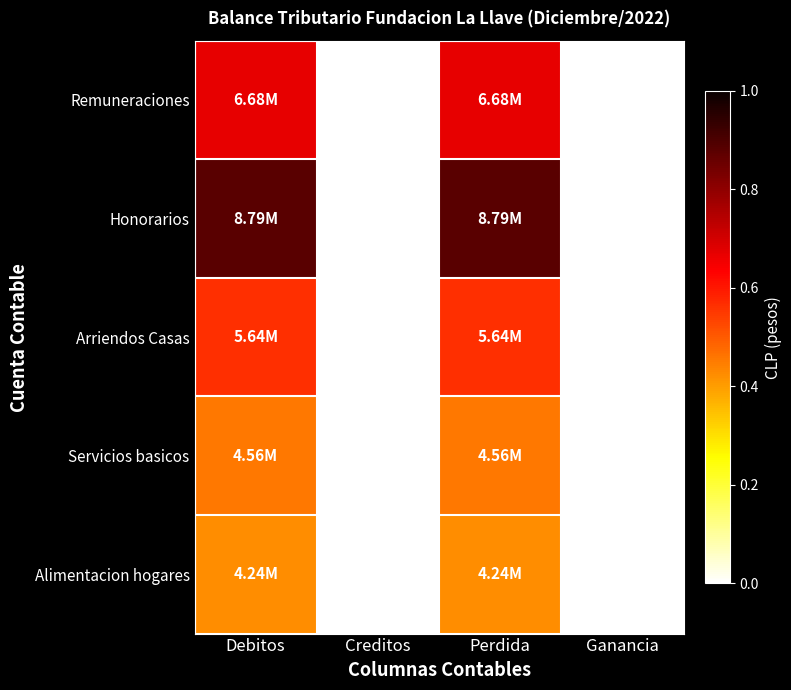

Count the number of data series in this chart.

5